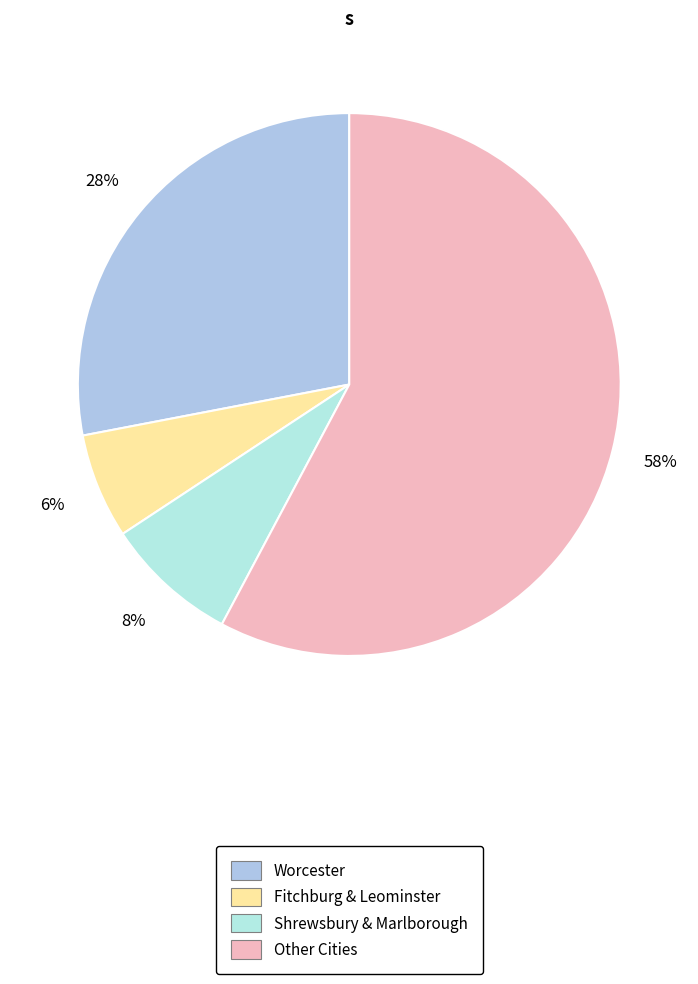

How many slices are in this pie chart?

4